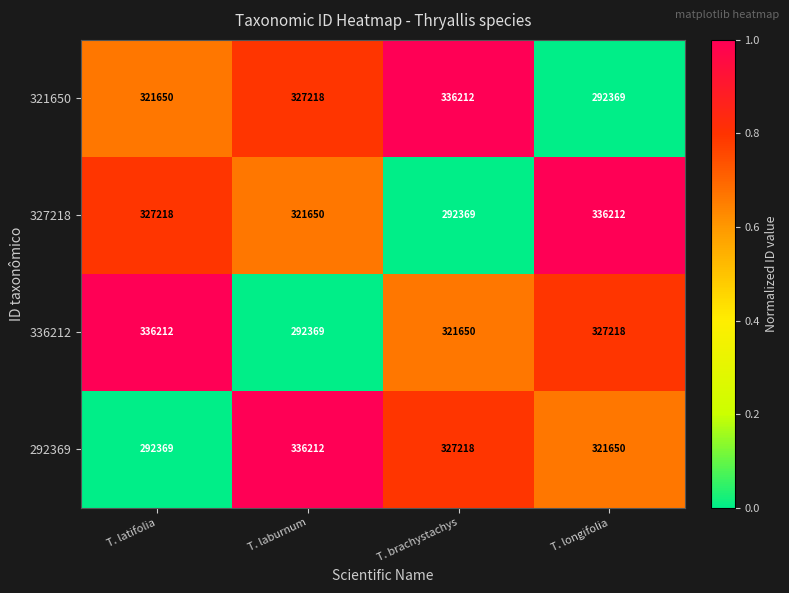

How many data points does each series have?

4